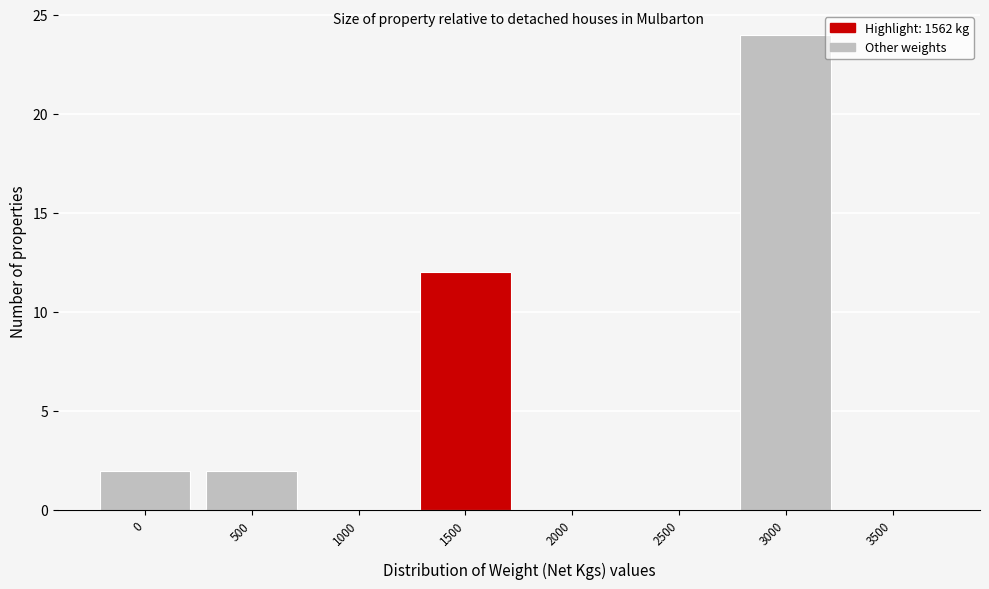

Reading right to left, extract all data points from this chart.

3500=0	3000=24	2500=0	2000=0	1500=12	1000=0	500=2	0=2